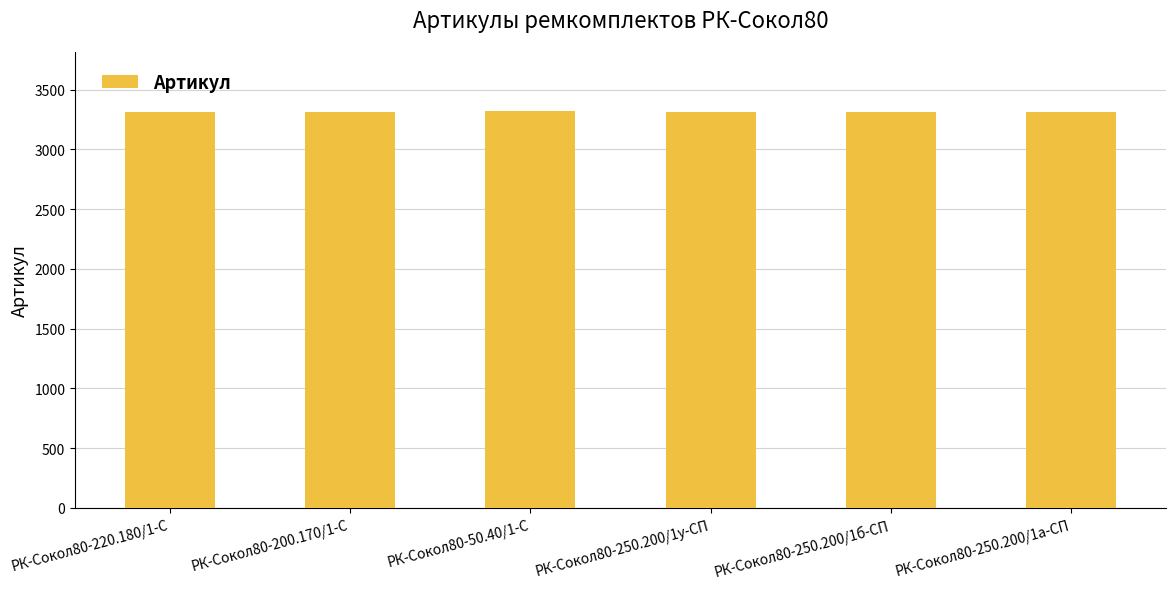

What is the label of the 5th bar from the right?

РК-Сокол80-200.170/1-С